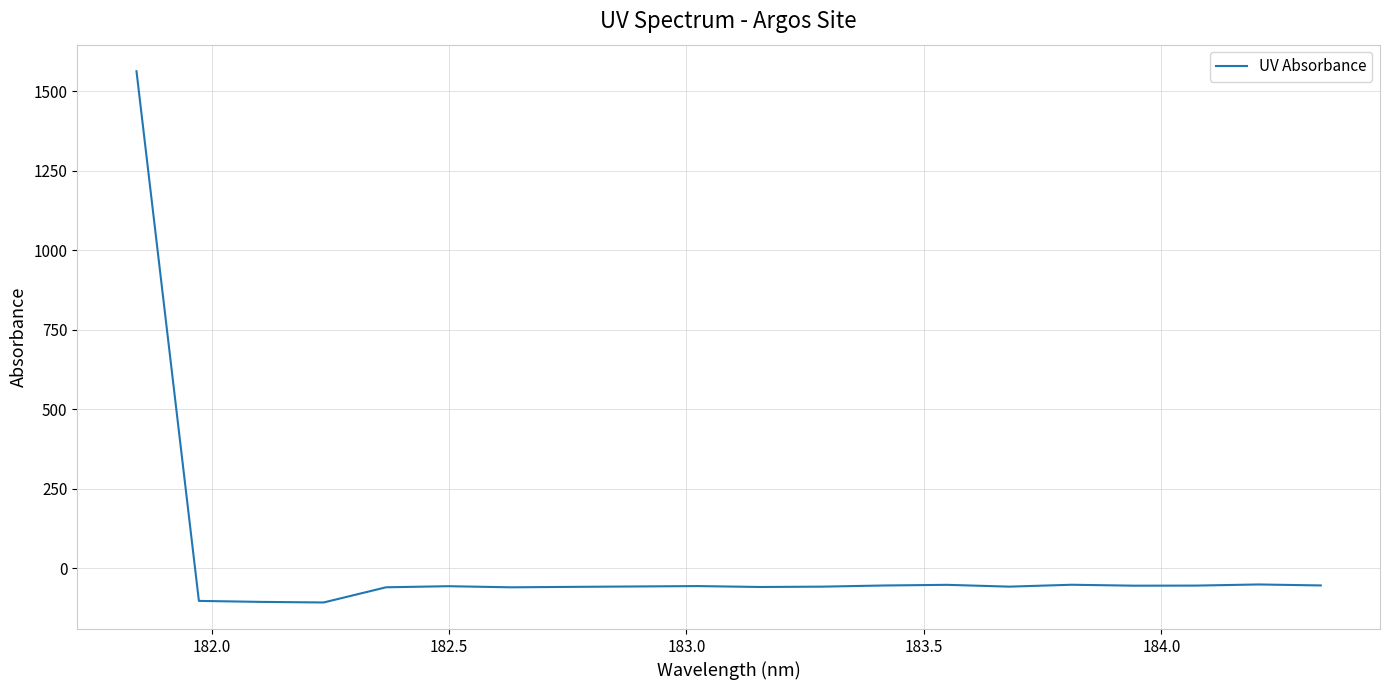

Does the chart display data point markers on the line(s)?

No